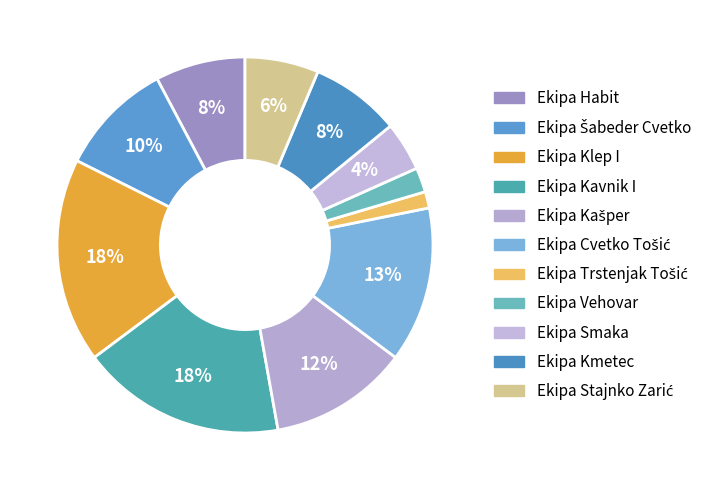

To the nearest percent, what is the average slice percentage?

9%